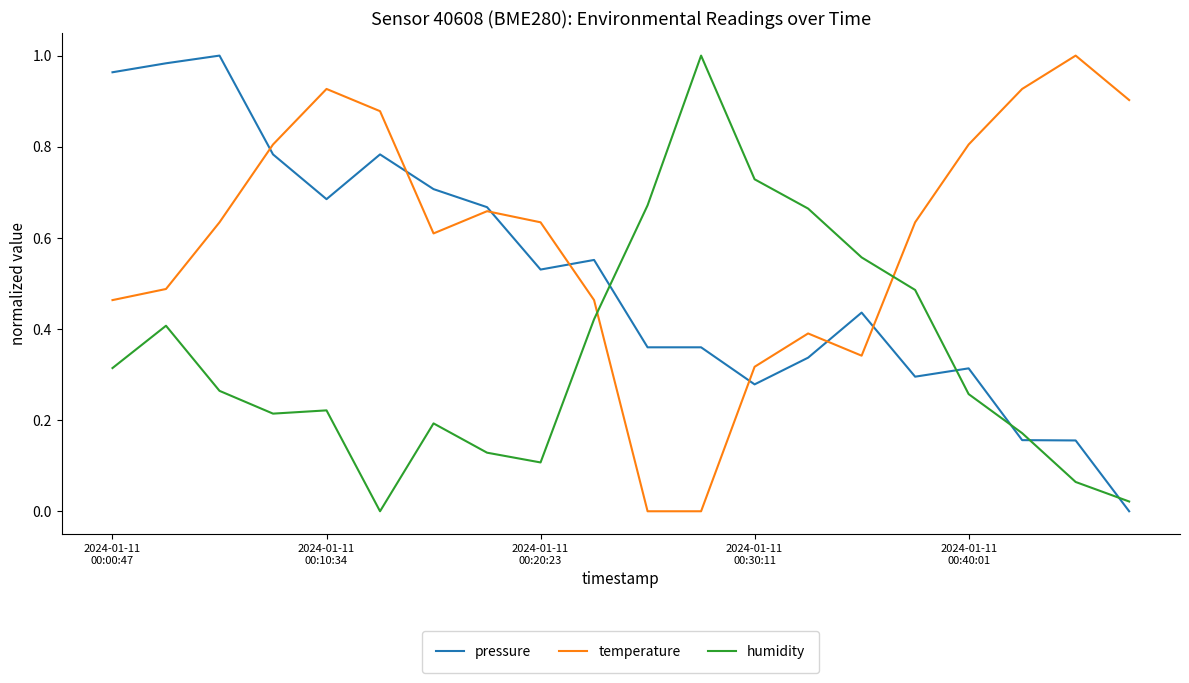

Rank the series by their average value, from lowest to highest.

humidity, pressure, temperature